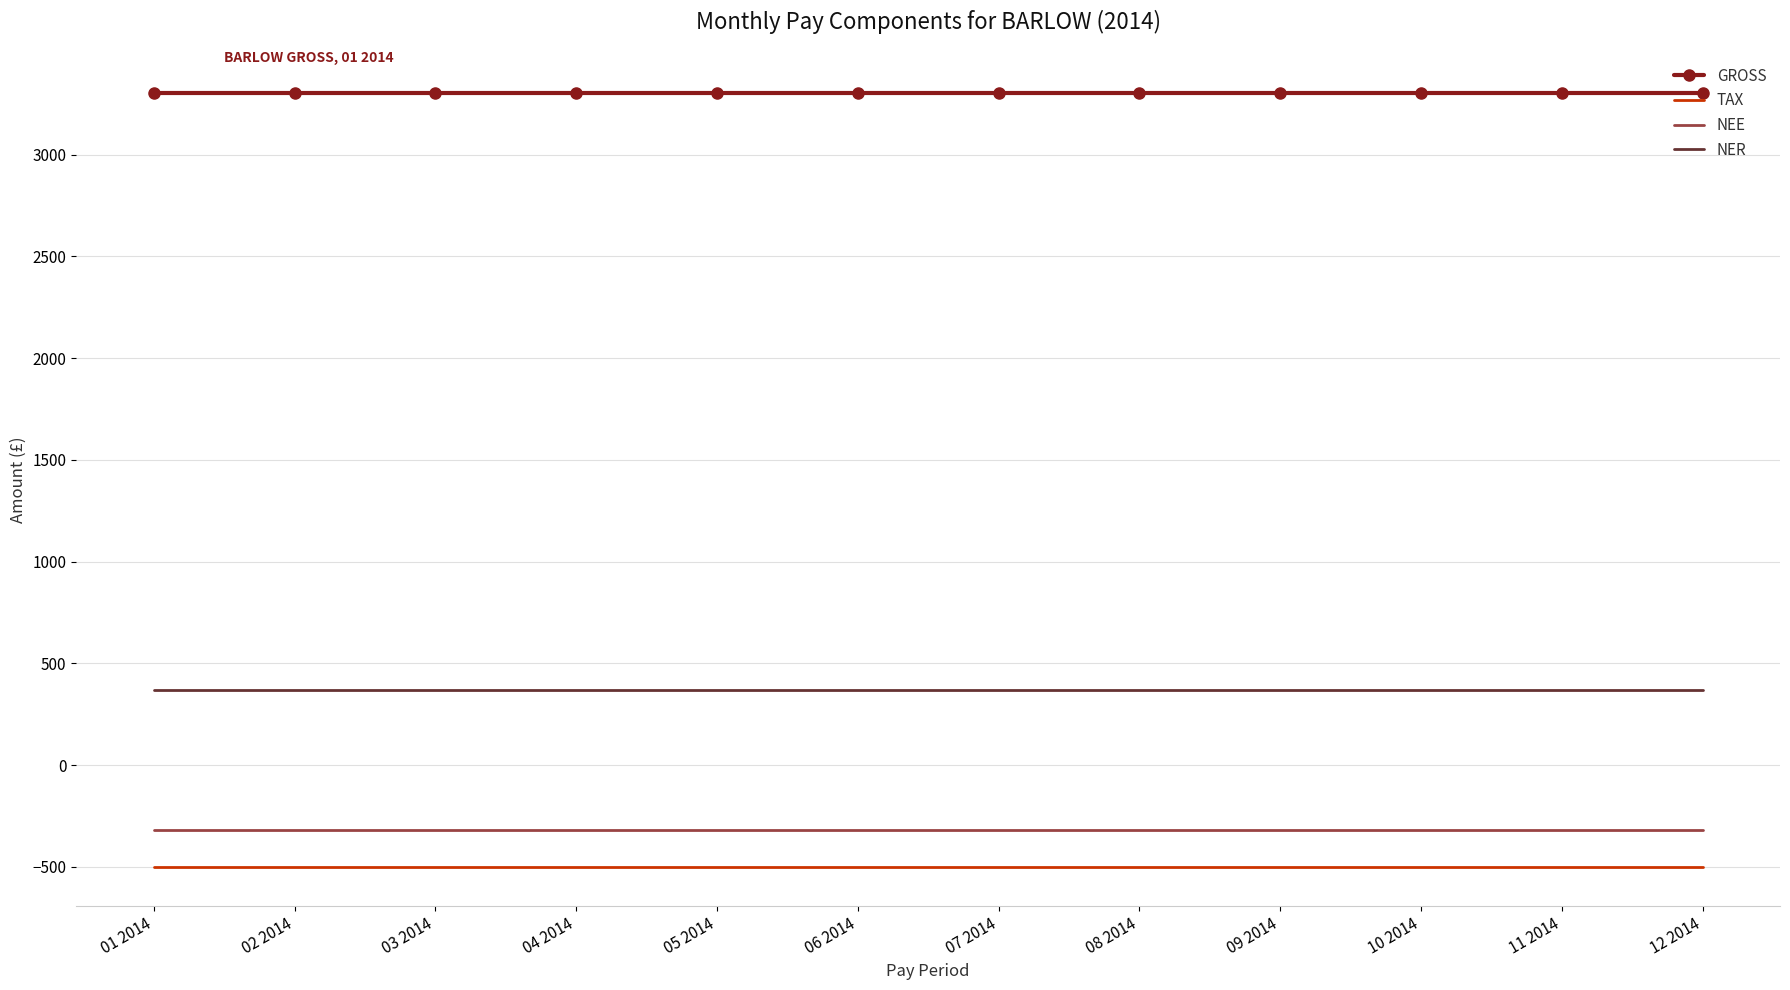

What is the sum of the GROSS values at 08 2014 and 12 2014?

6606.3